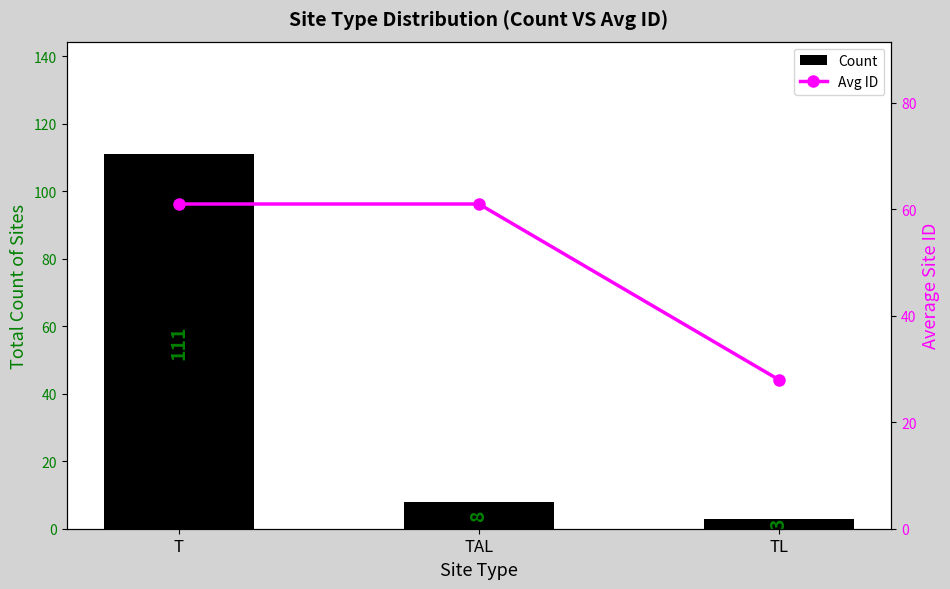

Between TAL and TL, which is larger?

TAL